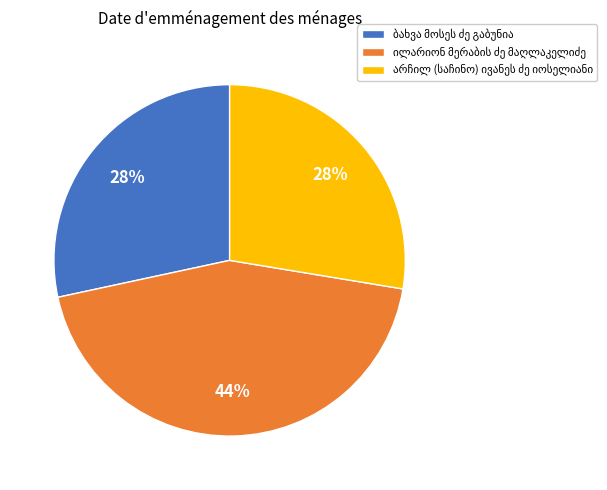

To the nearest percent, what is the average slice percentage?

33%